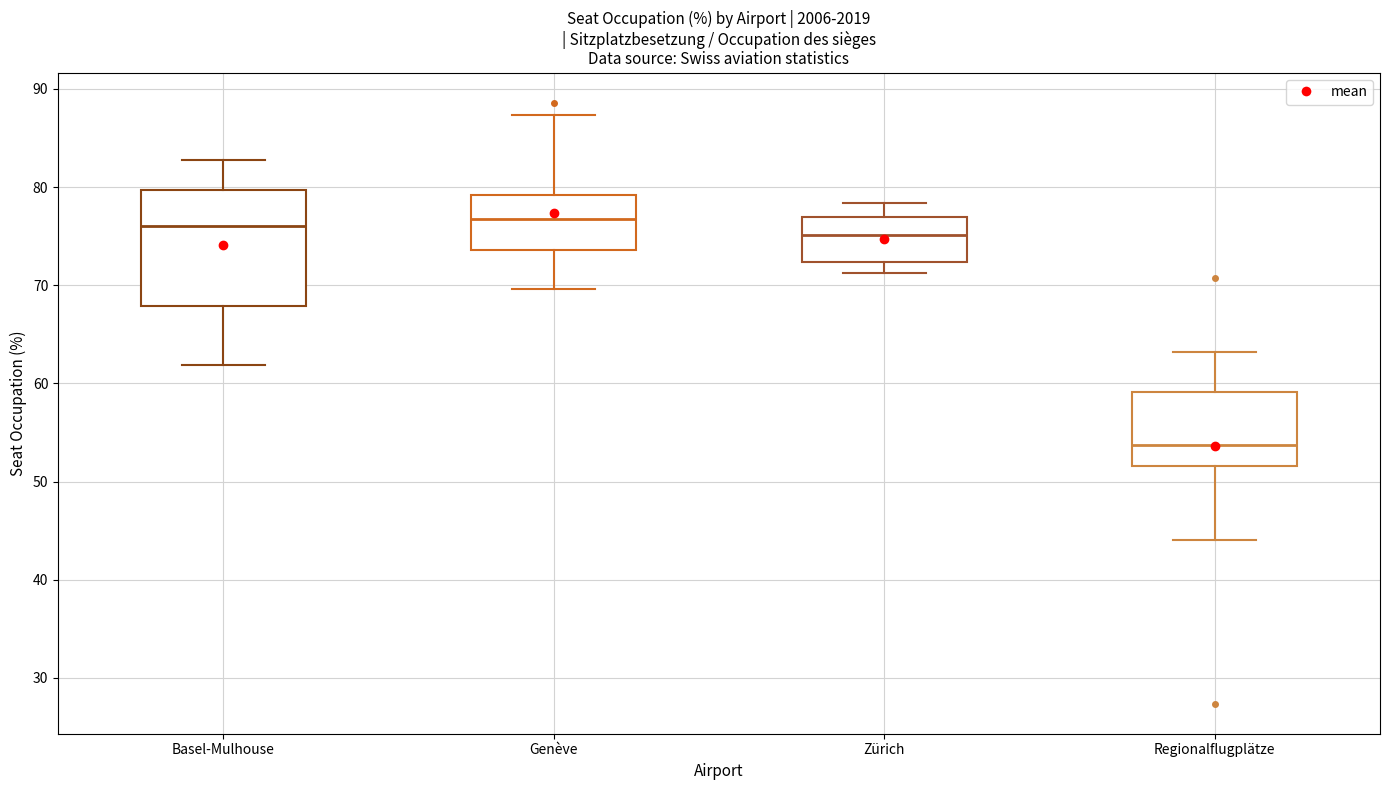

Reading left to right, read every box against the y-axis: the position of its median line, the range the box covers, and the ends of its whiskers. The values are not printed on the chart, so give them approximately, as read against the axis.

Basel-Mulhouse: median 76, box 68 to 80, whiskers 62 to 83
Genève: median 77, box 74 to 79, whiskers 70 to 87
Zürich: median 75, box 72 to 77, whiskers 71 to 78
Regionalflugplätze: median 54, box 52 to 59, whiskers 44 to 63